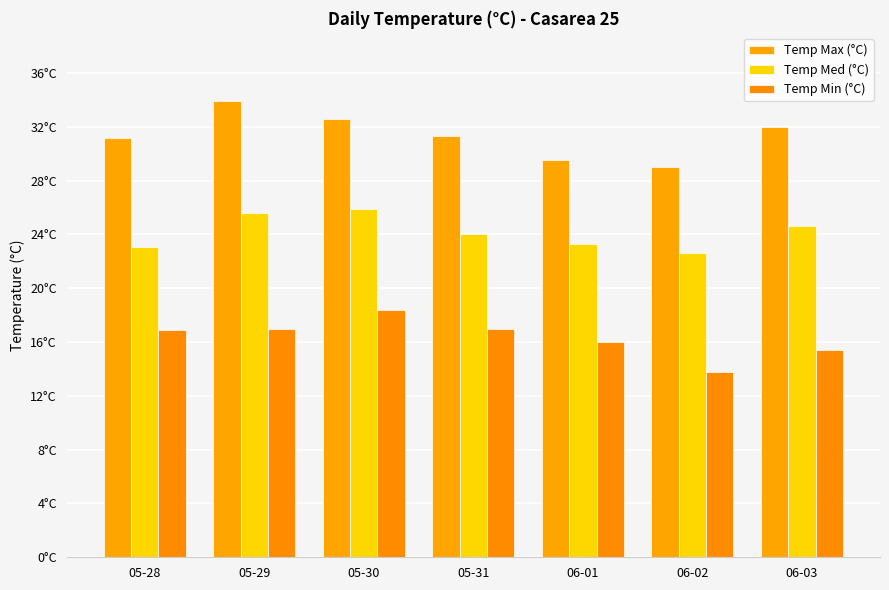

List the series in order of their overall mean, lowest first.

Temp Min (°C), Temp Med (°C), Temp Max (°C)